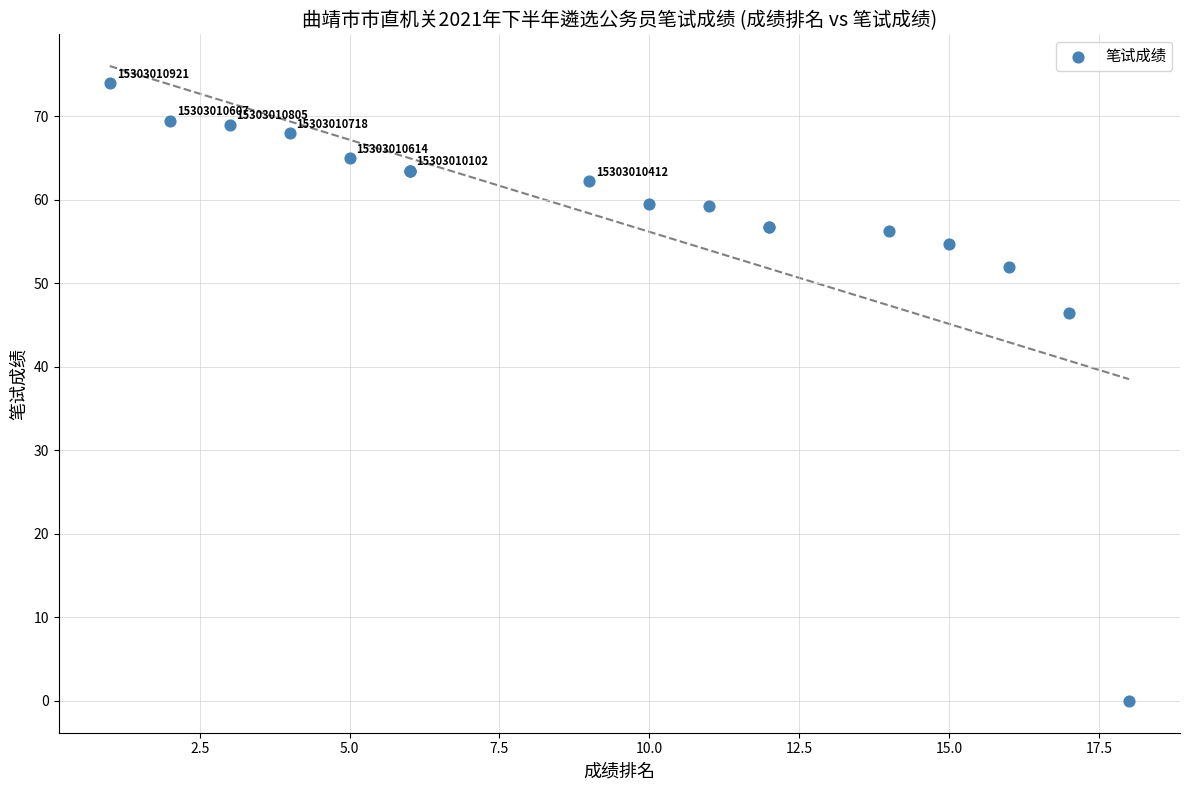

What Y value in the scatter plot is closest to 37?

46.5